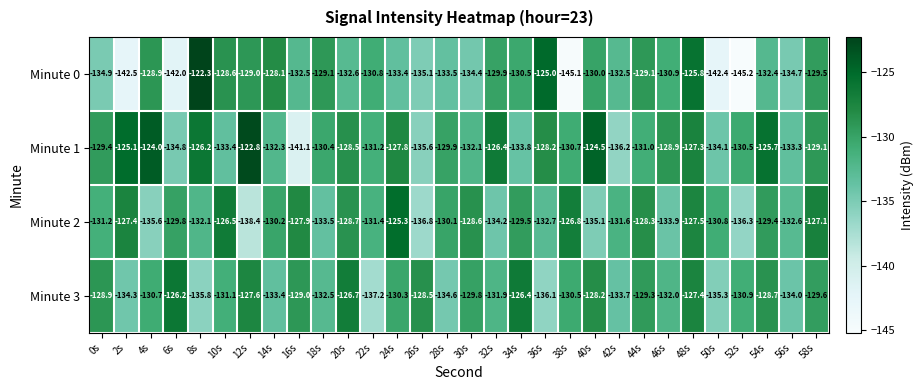

Is it true that Minute 2 equals -68.3 at 54s?

False